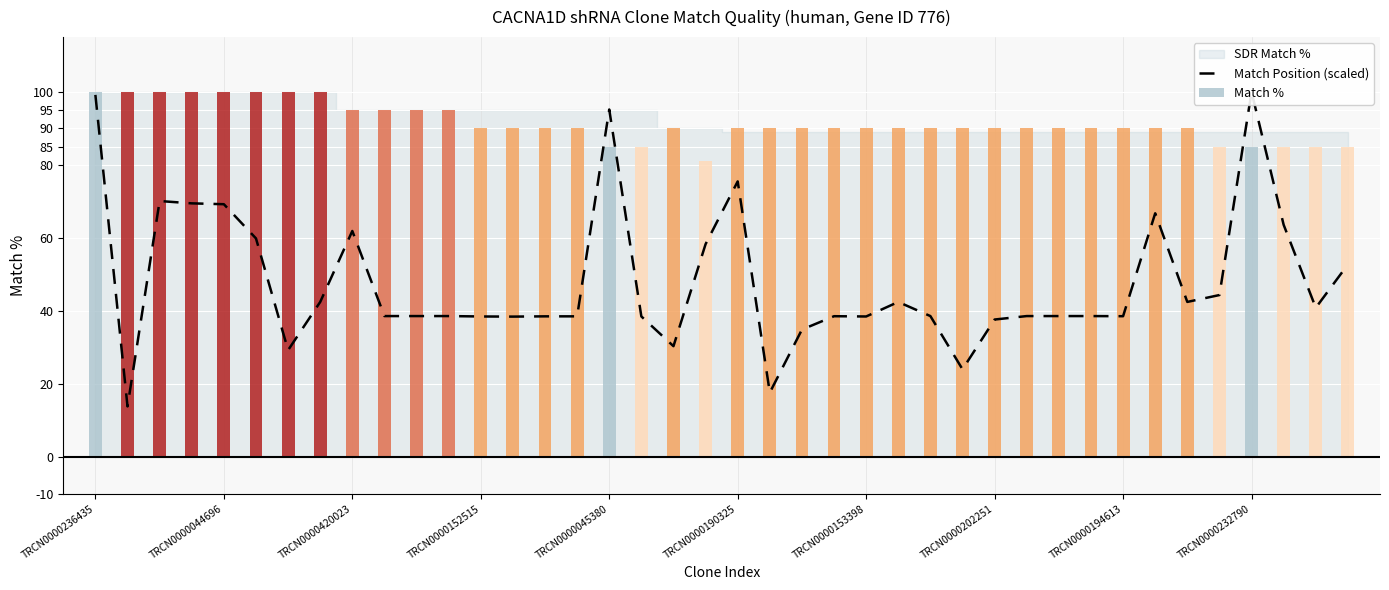

Are the bars grouped side by side (vs. stacked)?

Yes